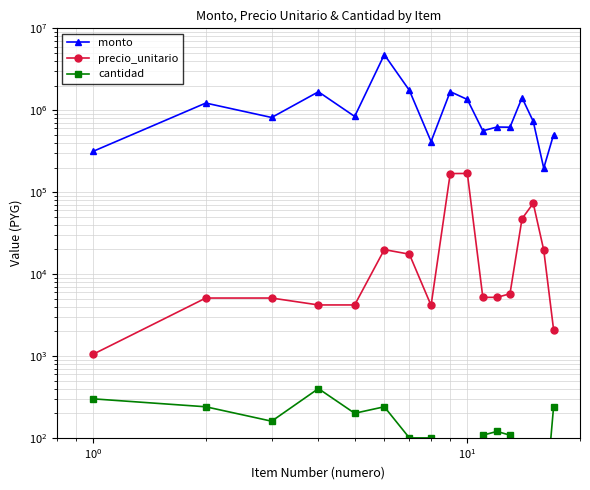

Reading right to left, list all the values displayed in this chart.

monto: 504000	196500	732000	1422000	621000	624000	561600	1354000	1687000	415000	1750000	4776000	840000	1680000	816000	1224000	315000
precio_unitario: 2100	19650	73200	47400	5750	5200	5200	169250	168700	4150	17500	19900	4200	4200	5100	5100	1050
cantidad: 240	10	10	30	108	120	108	8	10	100	100	240	200	400	160	240	300